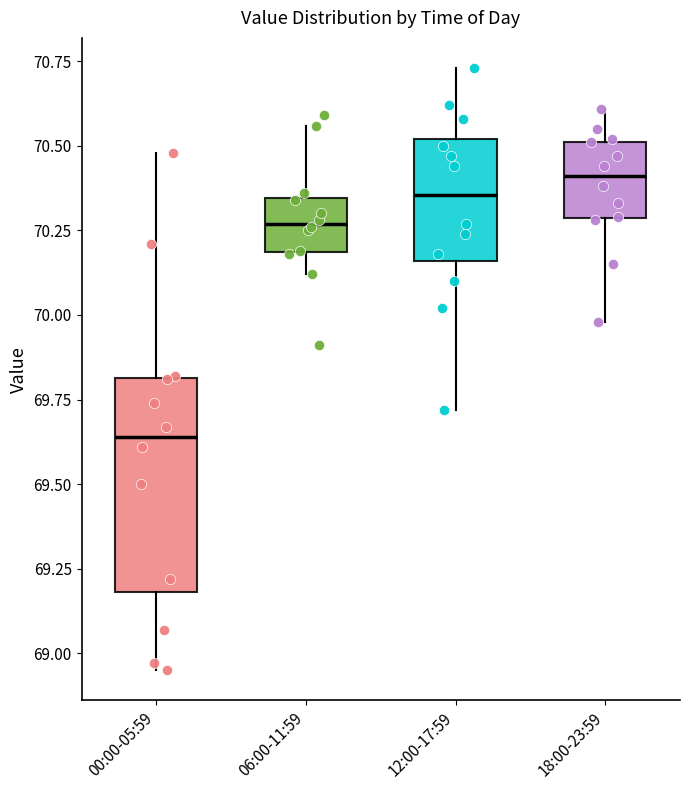

Reading left to right, transcribe this box plot: for each box, give where its median line is, the range the box spans, and where its two whiskers end, as read against the y-axis. The values are not printed on the chart, so give them approximately, as read against the axis.

00:00-05:59: median 69.65, box 69.20 to 69.80, whiskers 68.95 to 70.50
06:00-11:59: median 70.25, box 70.20 to 70.35, whiskers 70.10 to 70.55
12:00-17:59: median 70.35, box 70.15 to 70.50, whiskers 69.70 to 70.75
18:00-23:59: median 70.40, box 70.30 to 70.50, whiskers 70.00 to 70.60